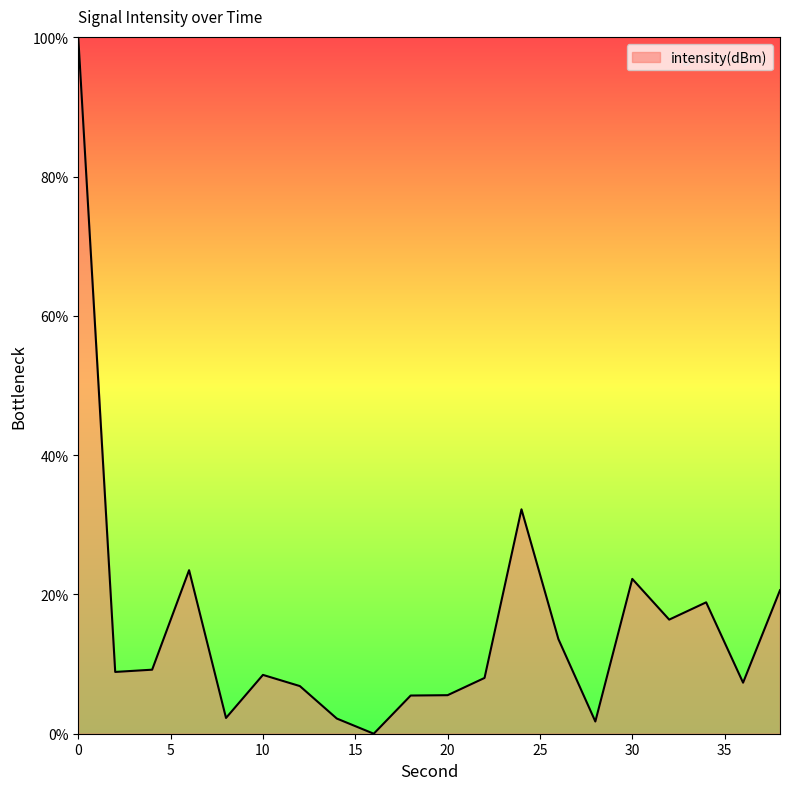

What is the maximum value shown in the chart?

100.0